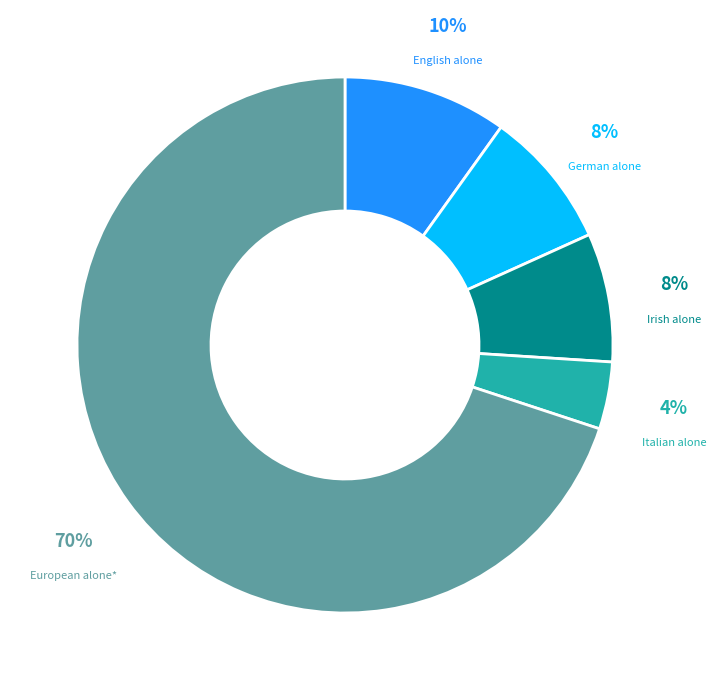

To the nearest percent, what is the average slice percentage?

20%